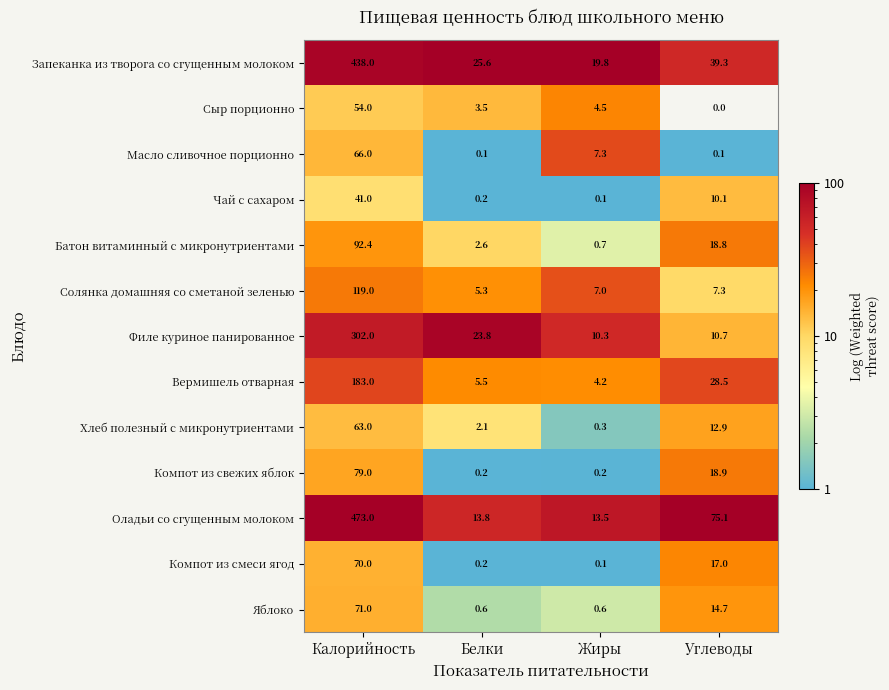

What value does the Батон витаминный с микронутриентами series have at Жиры?

0.7